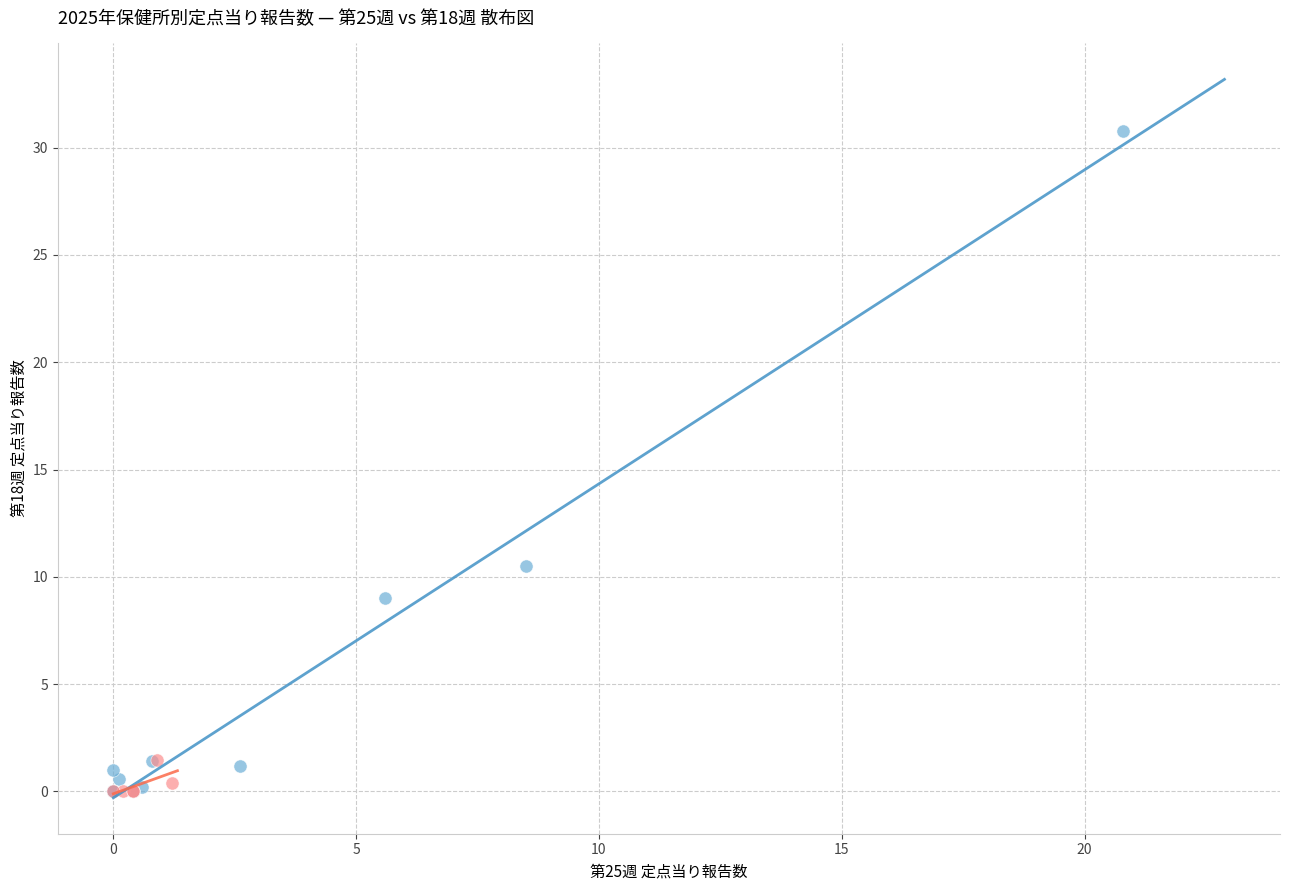

Which series contains the highest Y value?

インフルエンザ・感染性胃腸炎 等